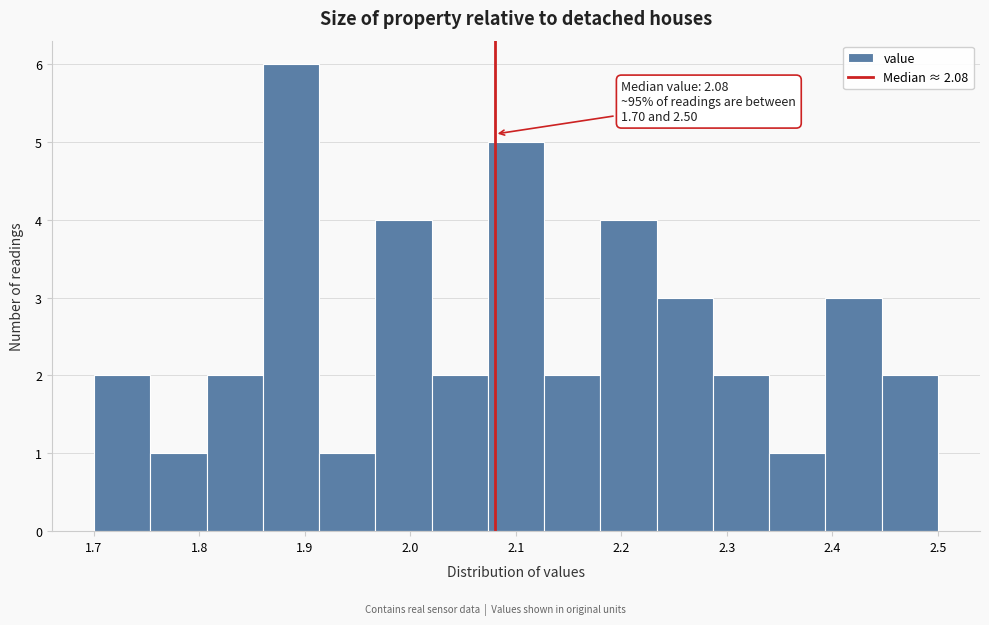

Which range on the x-axis has the tallest bar?

1.86 to 1.91